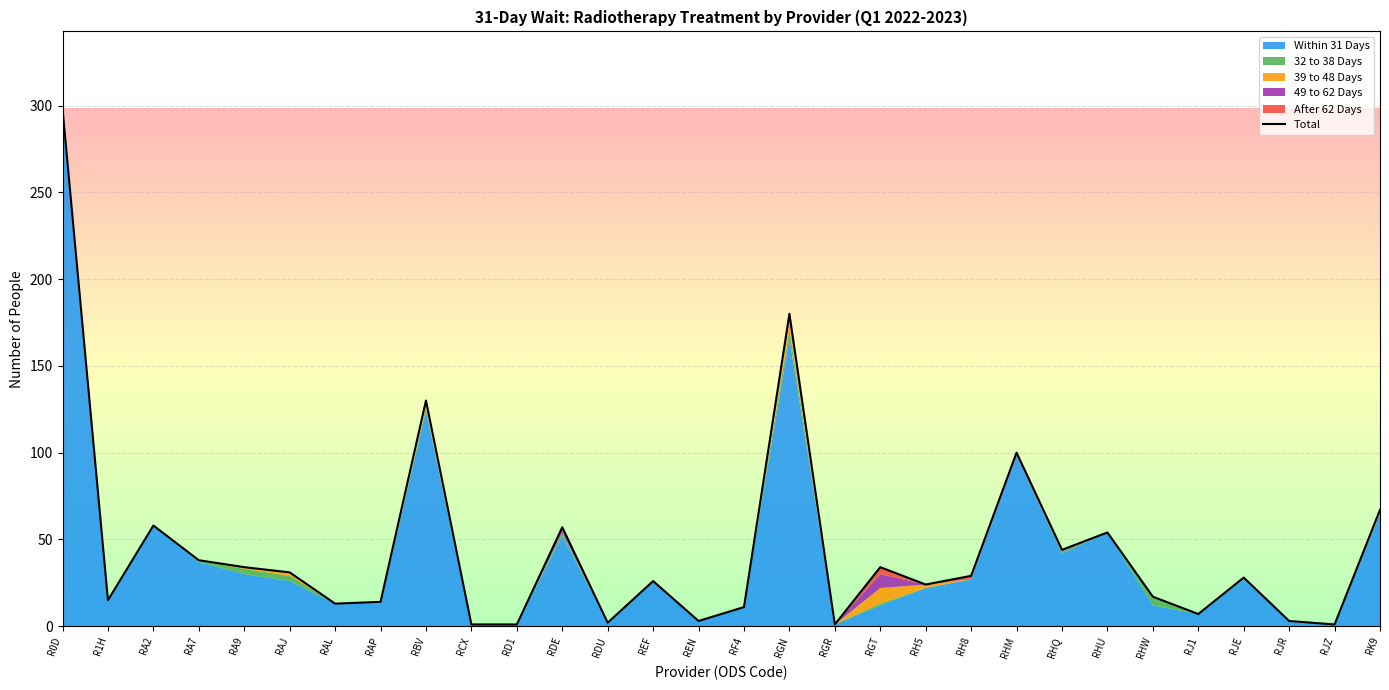

Read the value at RJ1, to the nearest 10.

10